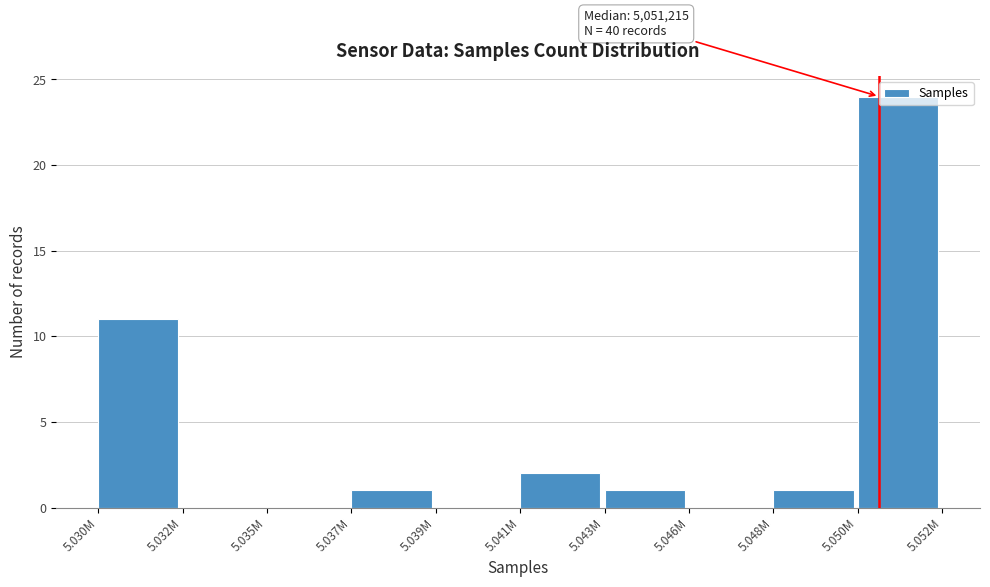

At which label is the value closest to 12?

5.030M